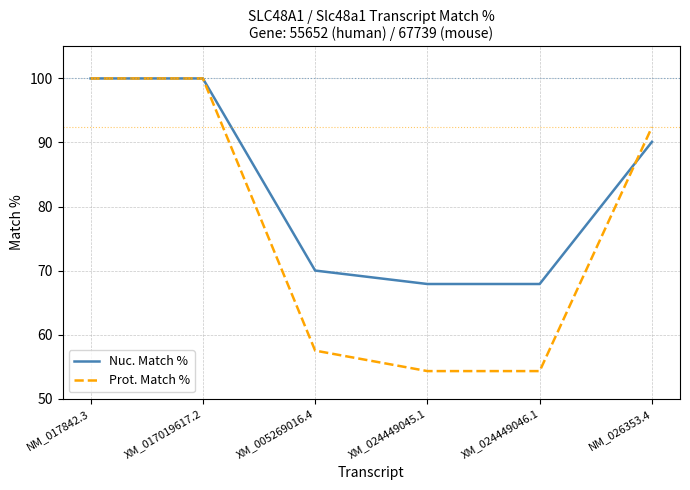

Is the value of Prot. Match % at XM_005269016.4 greater than the value of Nuc. Match % at XM_005269016.4?

No